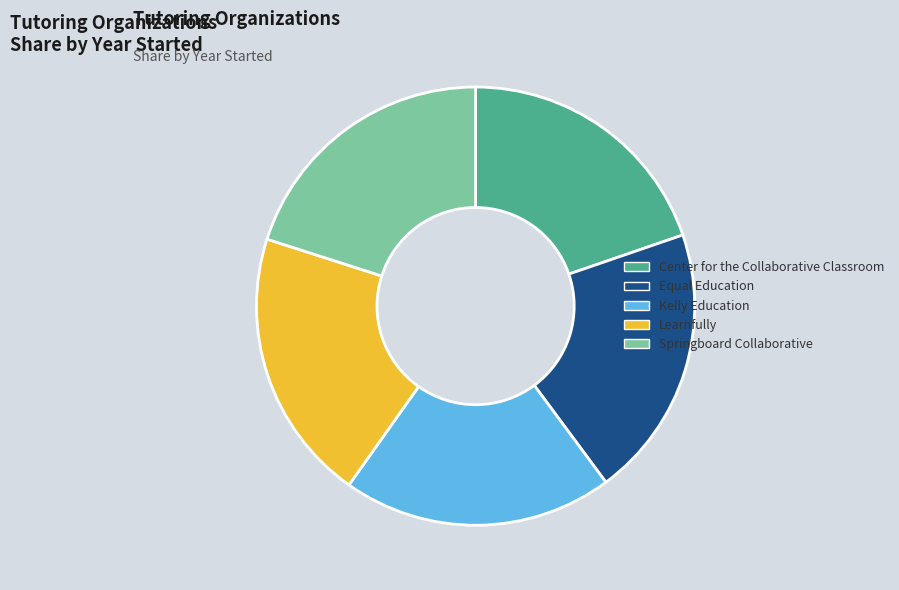

Is it true that Kelly Education is 10% of the pie?

False